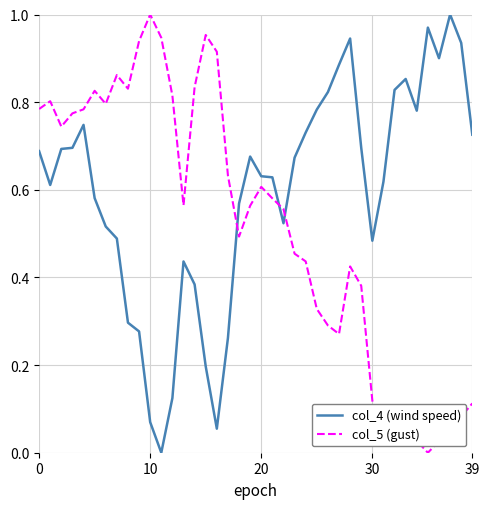

After their last crossing, which series has the higher values: col_4 (wind speed) or col_5 (gust)?

col_4 (wind speed)